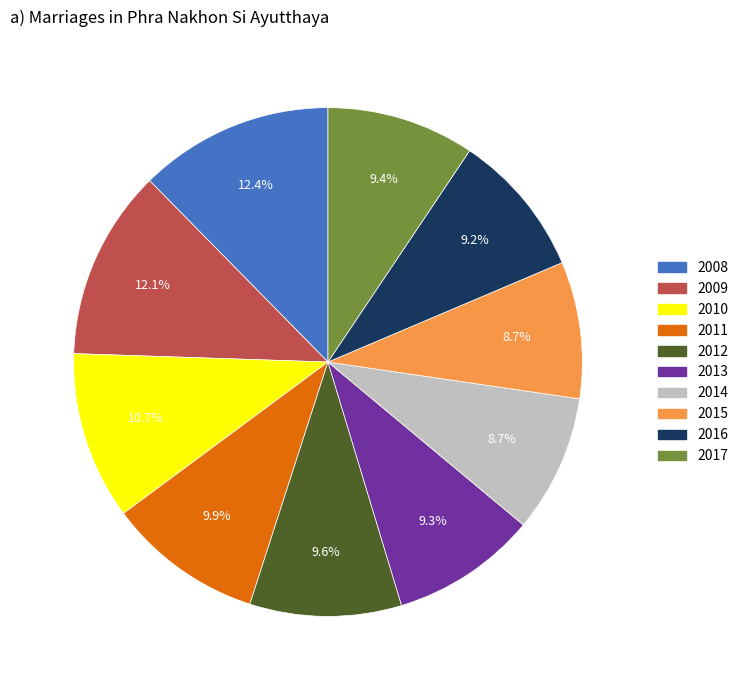

What is the total percentage of 2016 and 2011?

19.1%